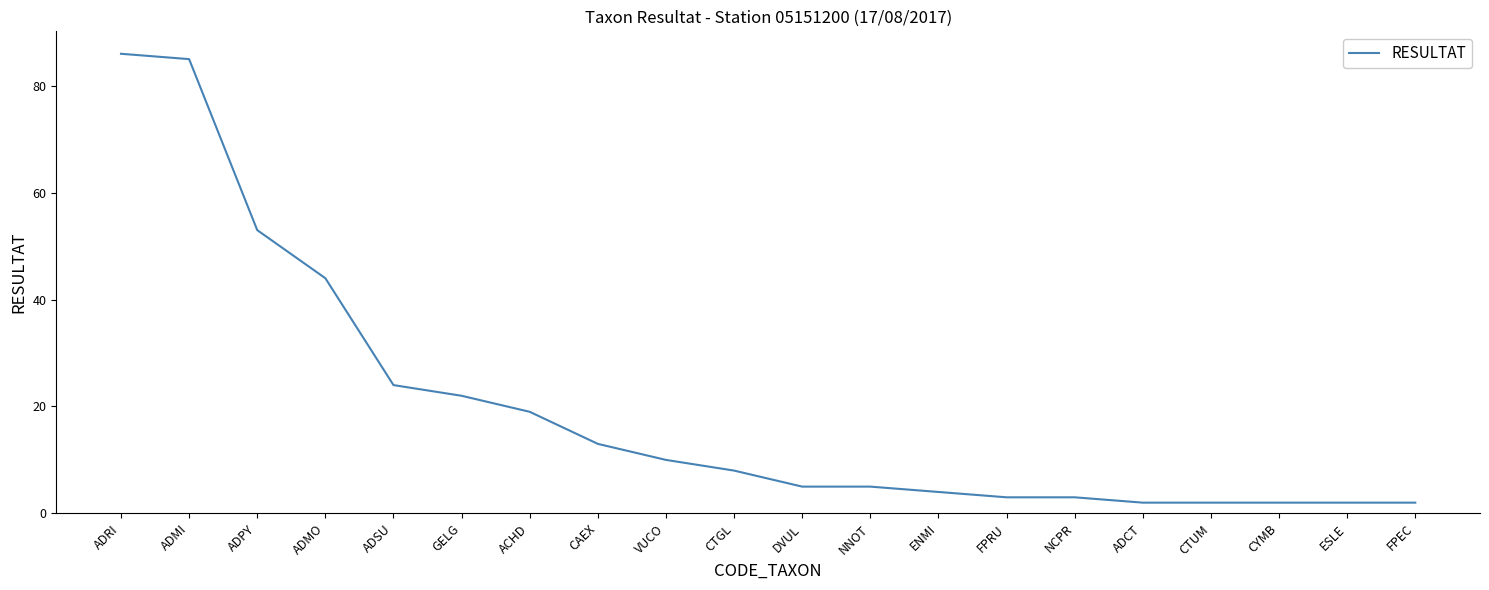

Which has a higher value, ADCT or ACHD?

ACHD